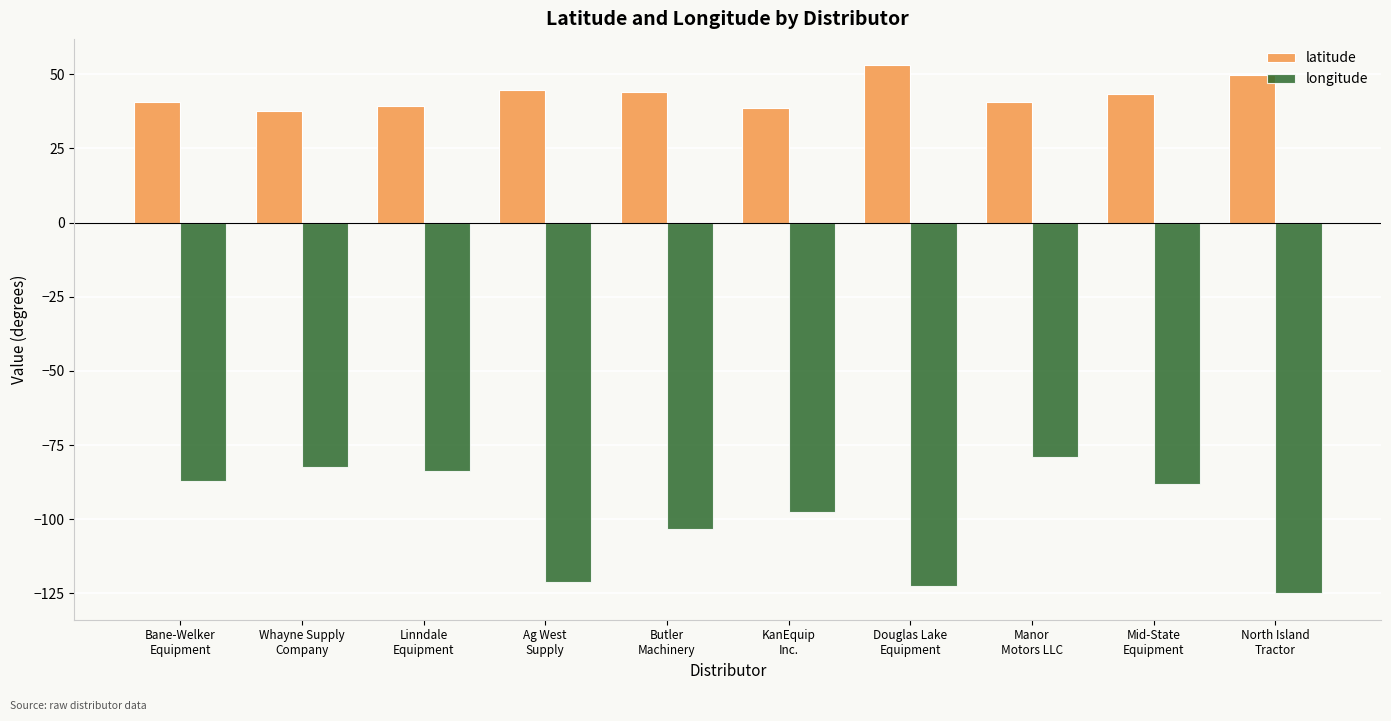

What is the minimum value shown in the chart?

-125.0